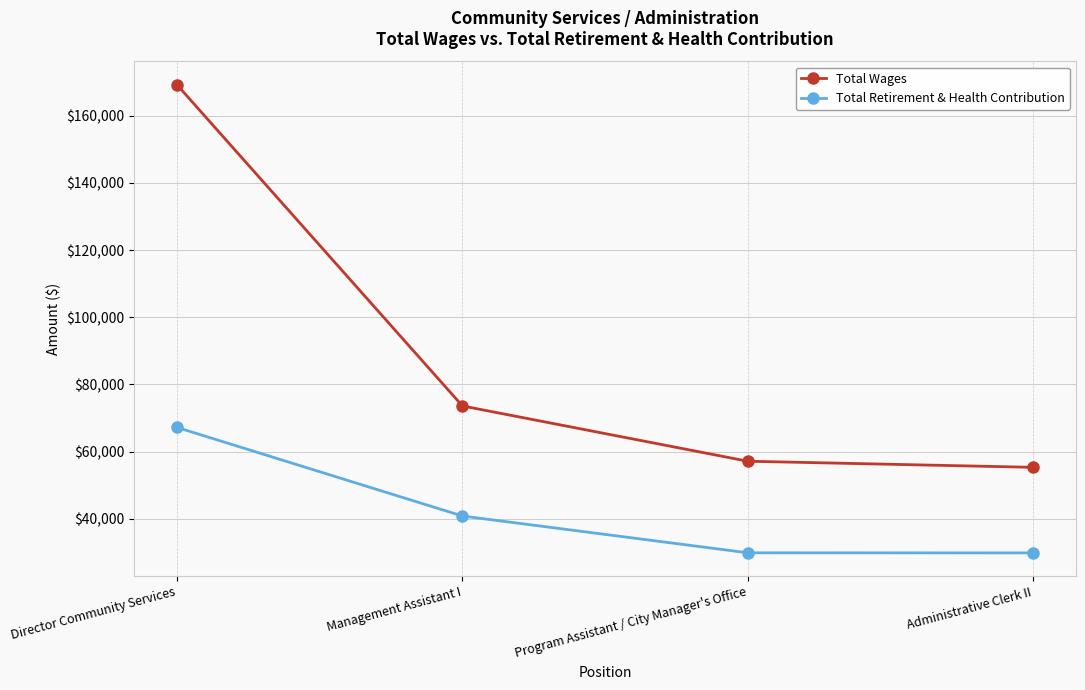

Which series has the largest range (max minus min)?

Total Wages